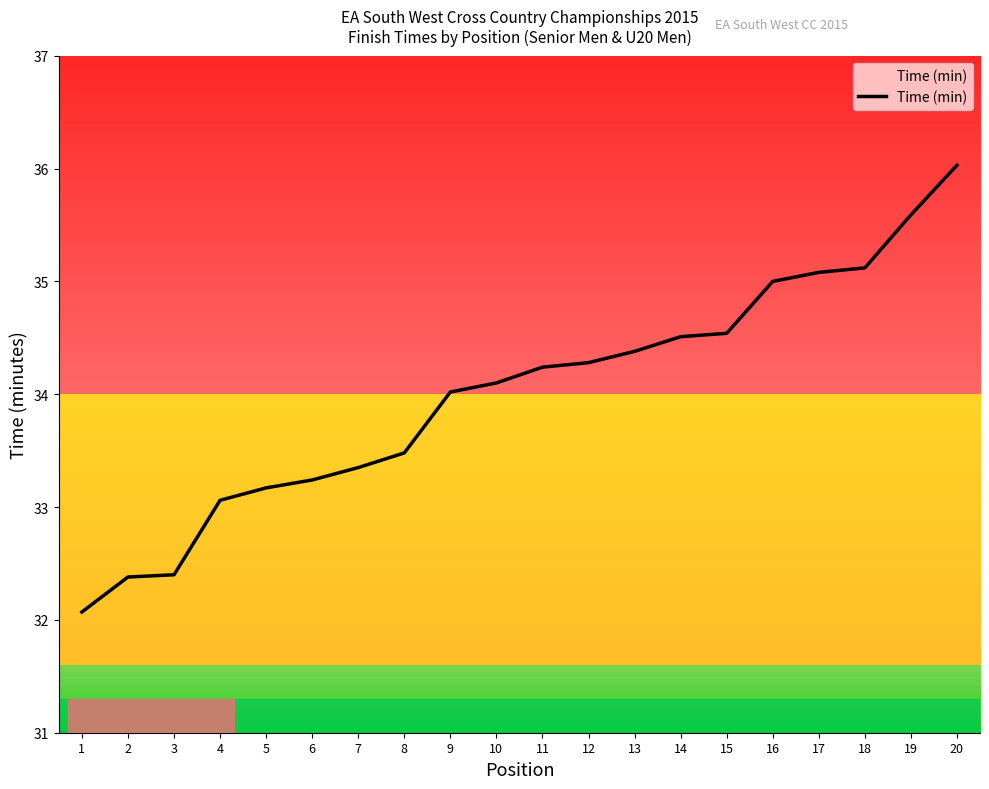

Reading left to right, transcribe all the data shown in this chart.

1=32.1	2=32.4	3=32.4	4=33.1	5=33.2	6=33.2	7=33.4	8=33.5	9=34.0	10=34.1	11=34.2	12=34.3	13=34.4	14=34.5	15=34.5	16=35.0	17=35.1	18=35.1	19=35.6	20=36.0